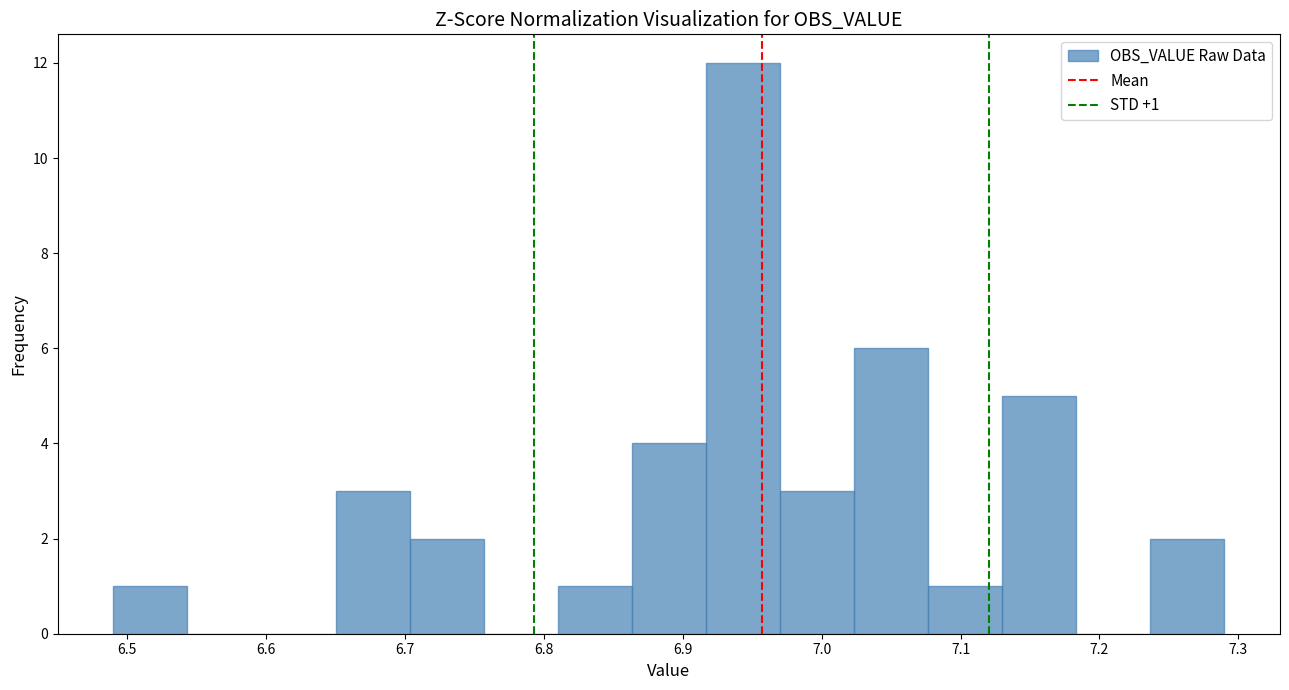

Over which range of the x-axis is the bar tallest?

6.92 to 6.97